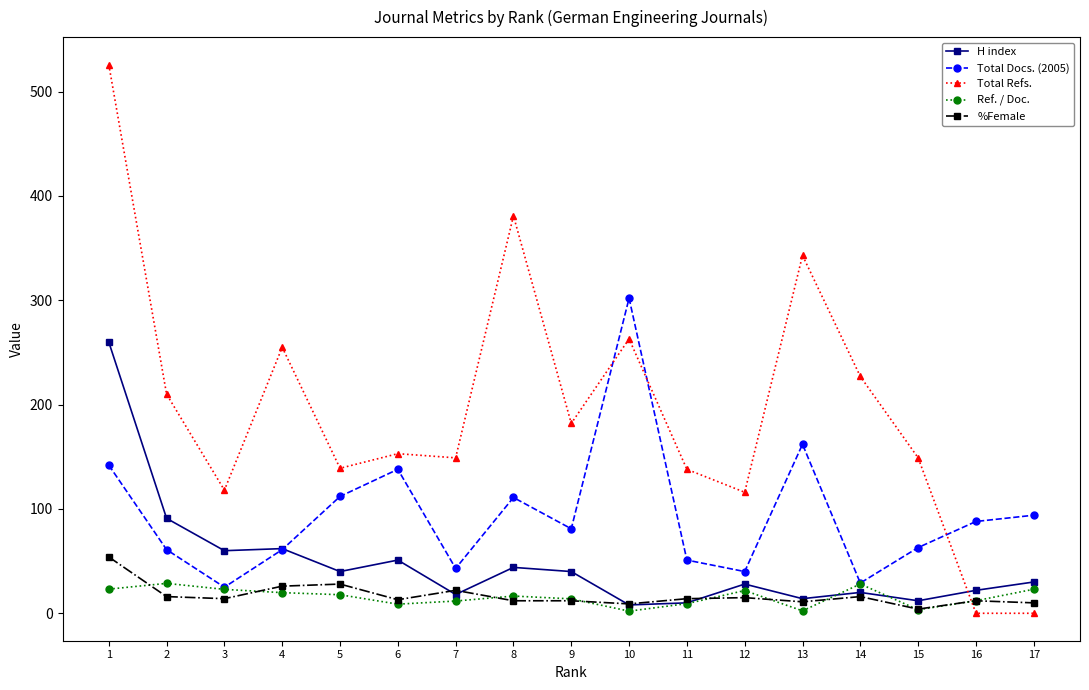

What is the value of the Total Refs. point at the 8th from the left?

381.0